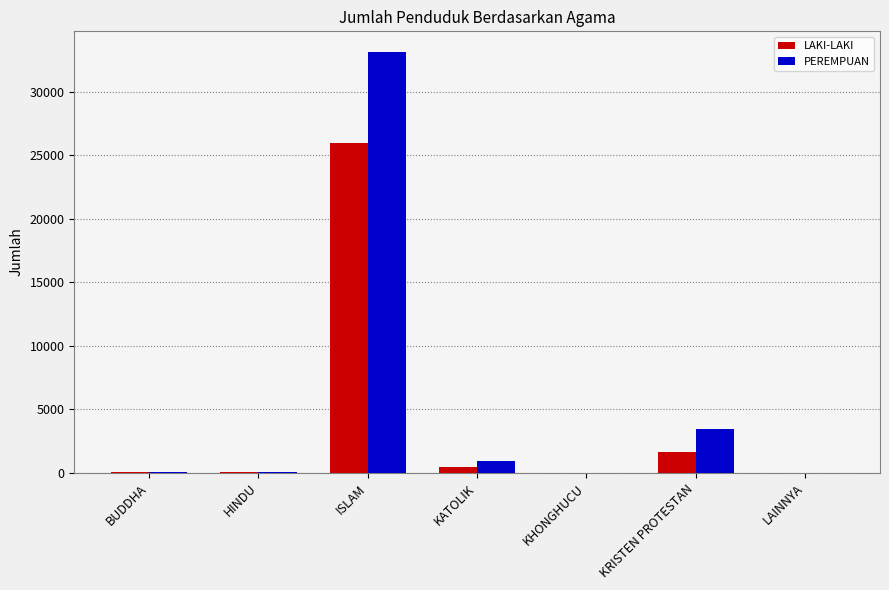

How many groups of bars are there?

7